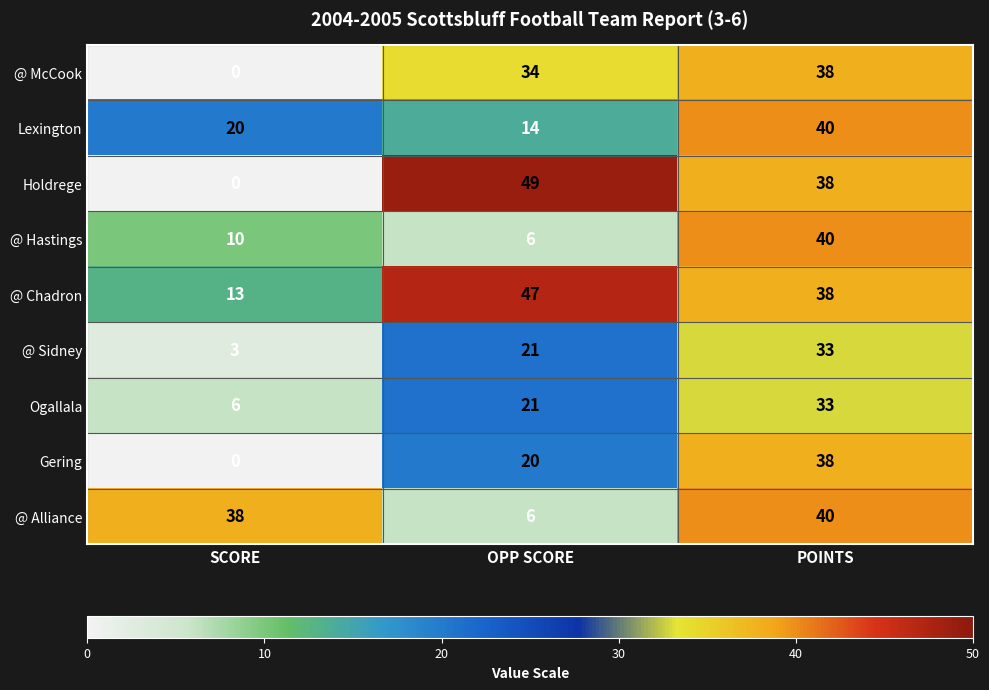

Count the @ Chadron values in the range 13 to 47.

3